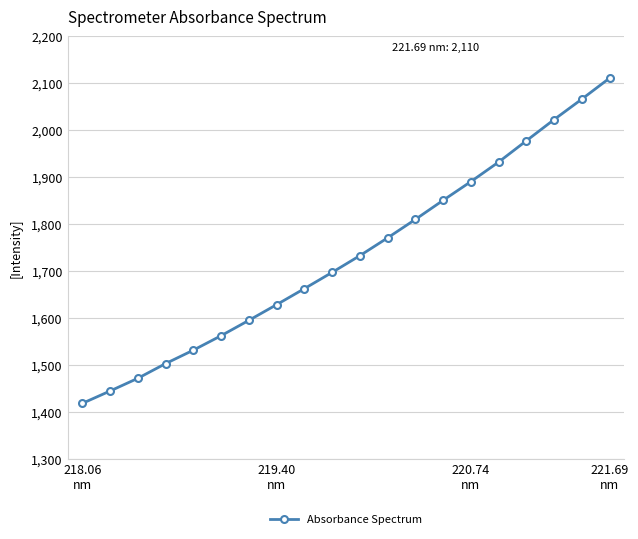

True or false: the data has more than 2 interior local peaks.

False